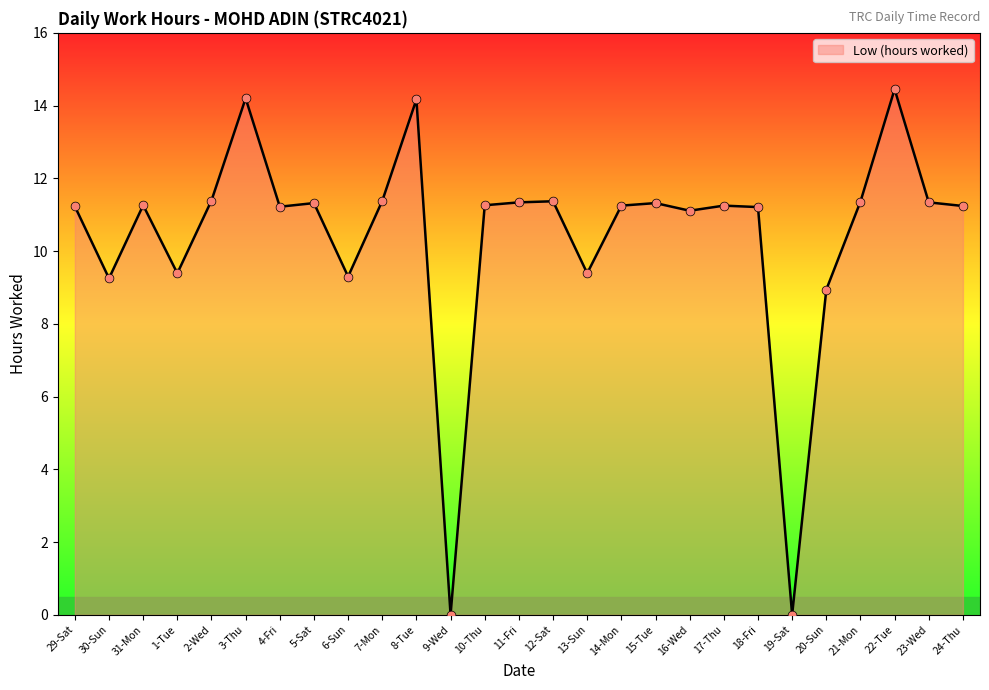

What is the ratio of the value at 24-Thu to the value at 4-Fri?

1.0